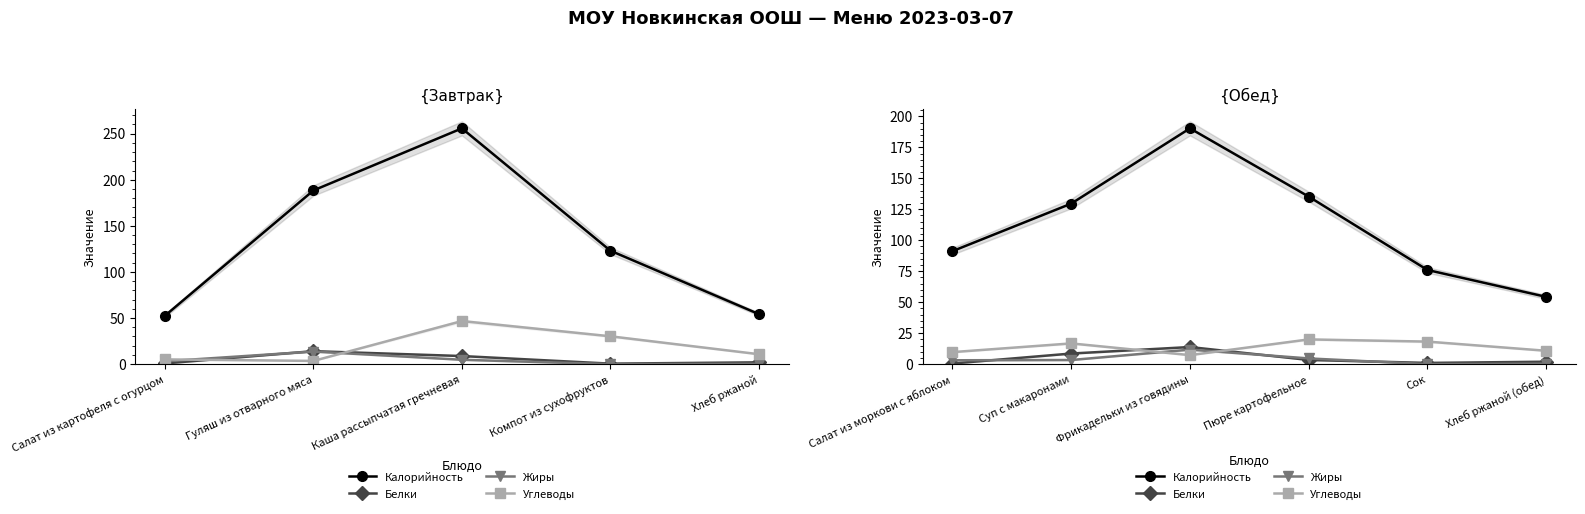

What are all the series names shown in the legend?

Калорийность, Белки, Жиры, Углеводы